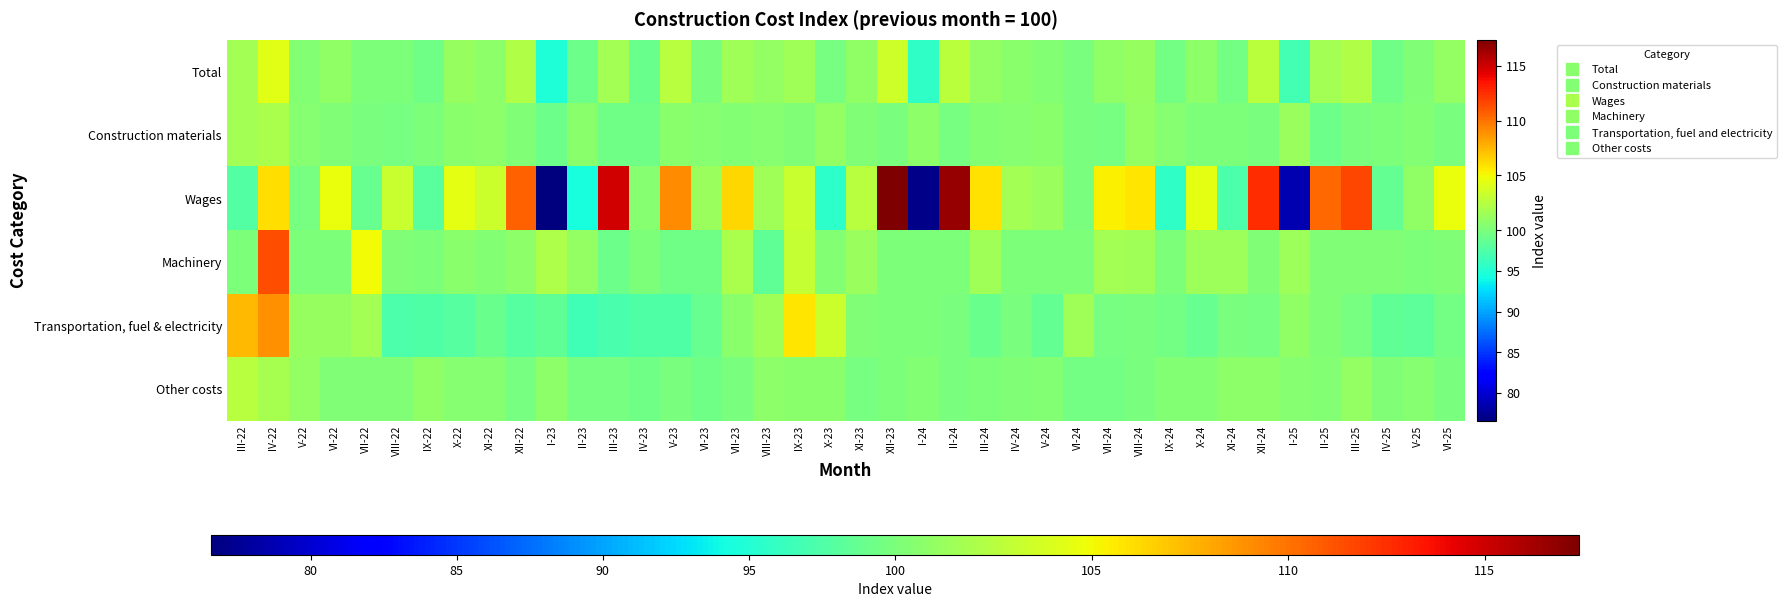

What is the maximum value shown in the chart?

117.4